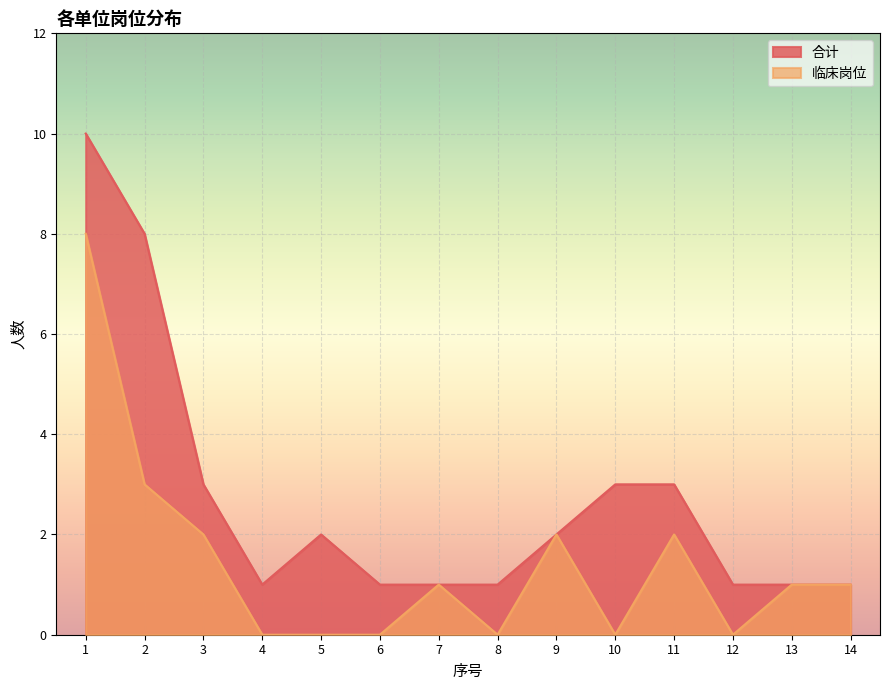

True or false: 临床岗位 and 合计 intersect in this chart.

False